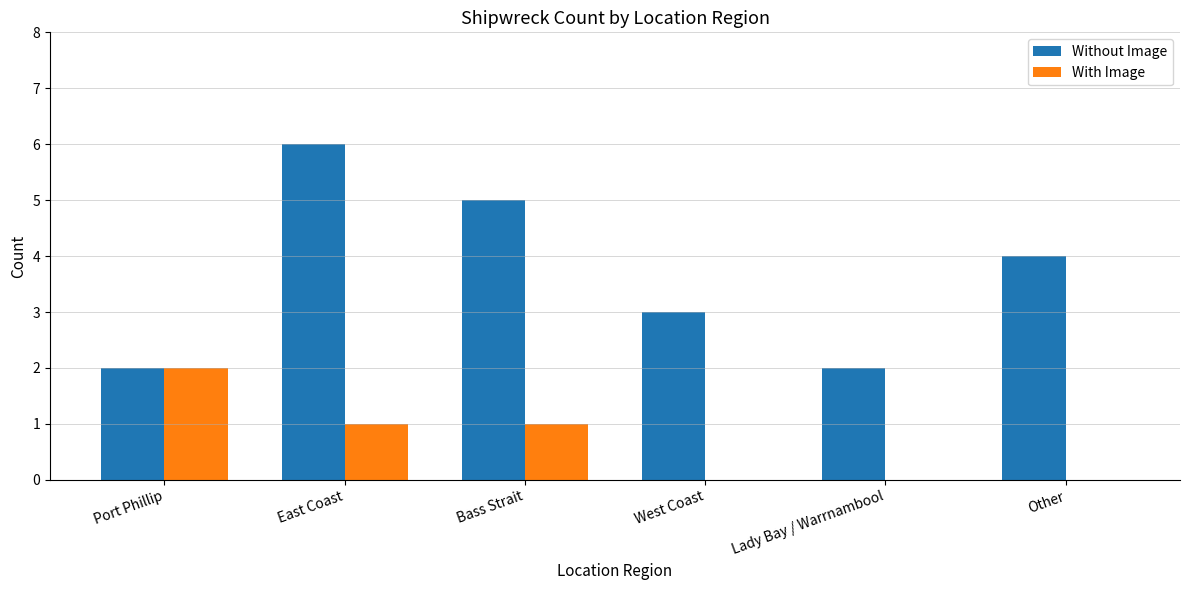

What is the difference between the With Image values at East Coast and Lady Bay / Warrnambool?

1